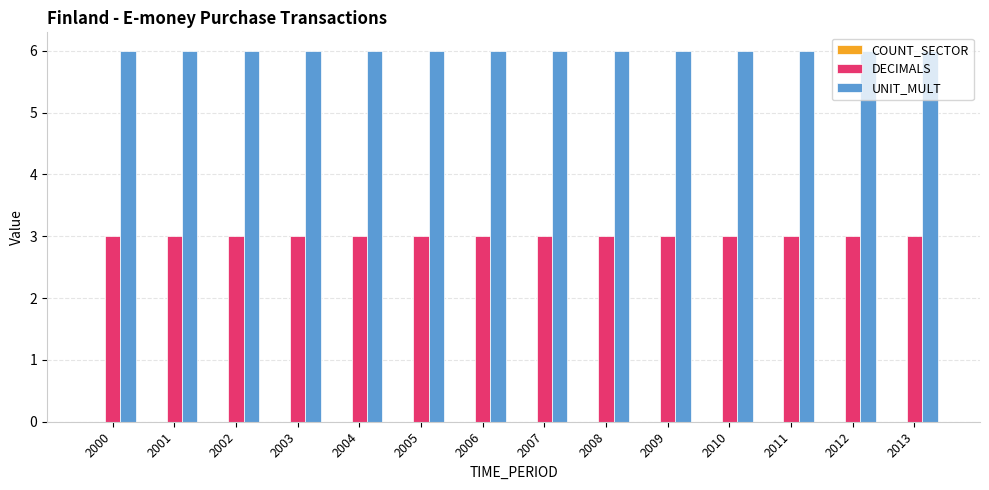

Is it true that UNIT_MULT equals 8 at 2001?

False